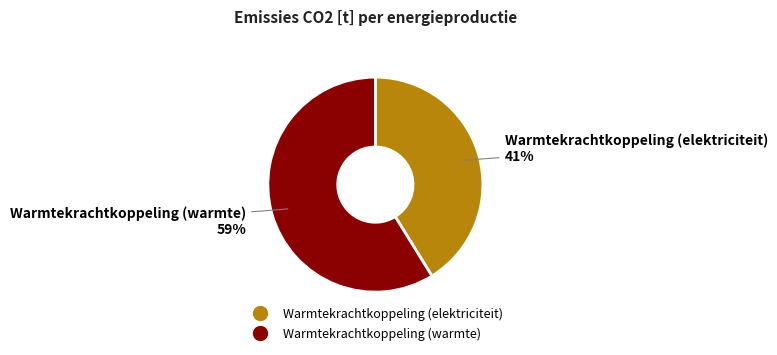

Do Warmtekrachtkoppeling (warmte) and Warmtekrachtkoppeling (elektriciteit) together represent more than half of the pie?

Yes